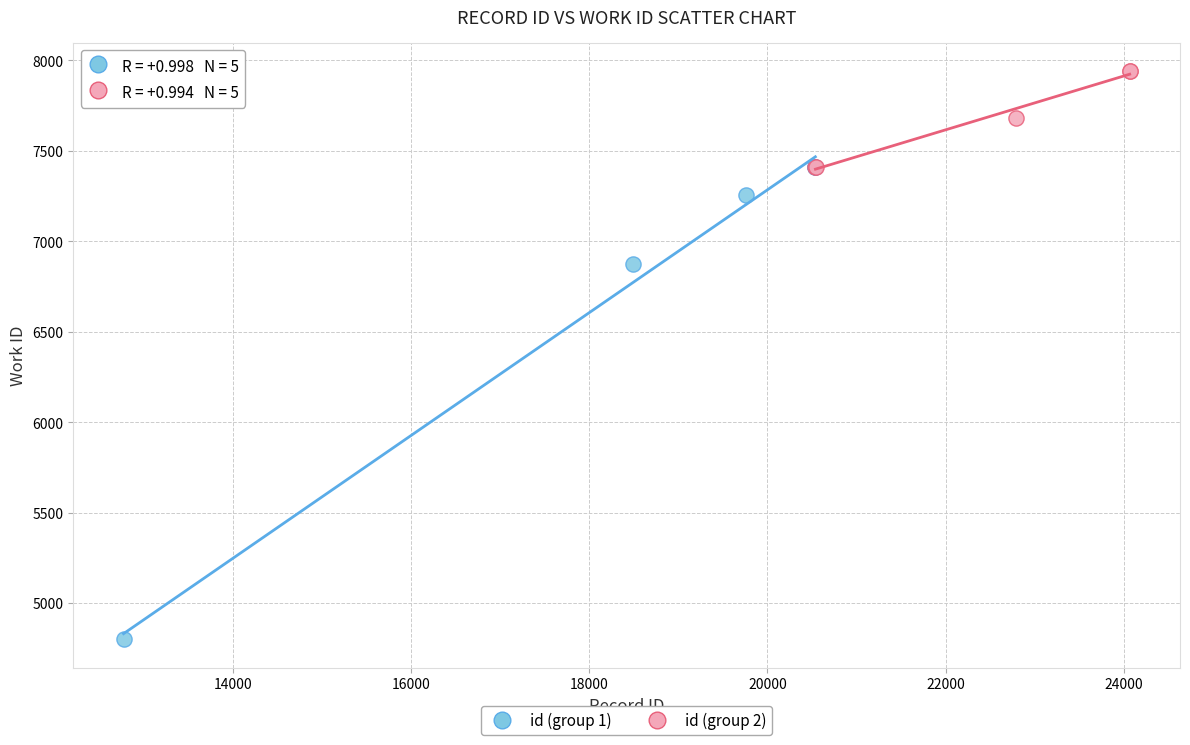

What are all the series names shown in the legend?

id (group 1), id (group 2)